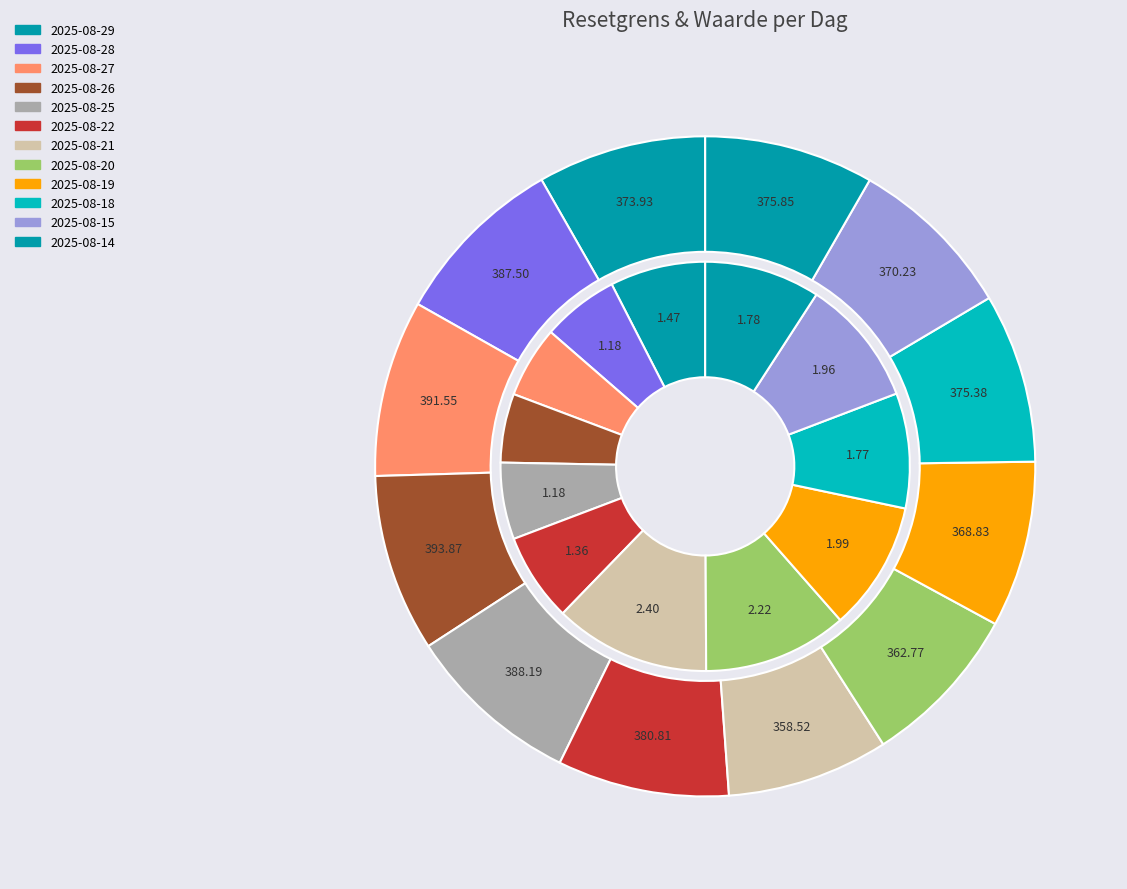

True or false: 2025-08-14 accounts for 14% of the total.

False